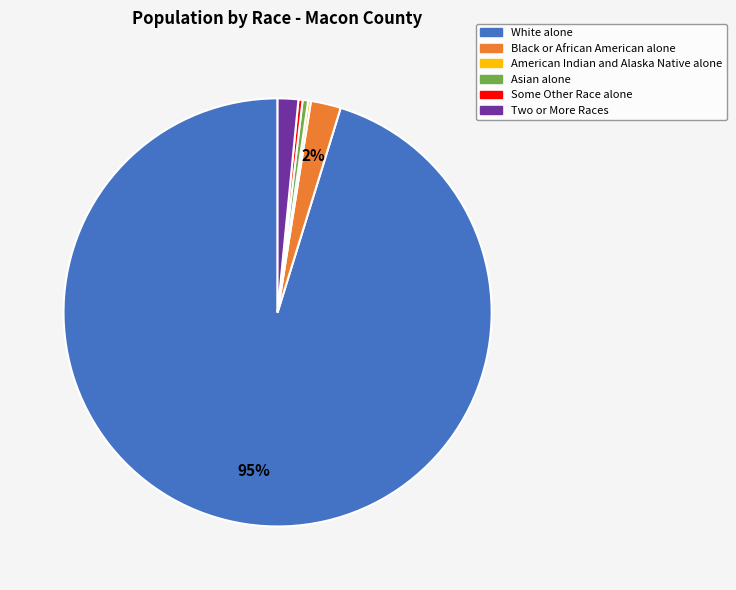

Which slice represents more than half of the pie?

White alone